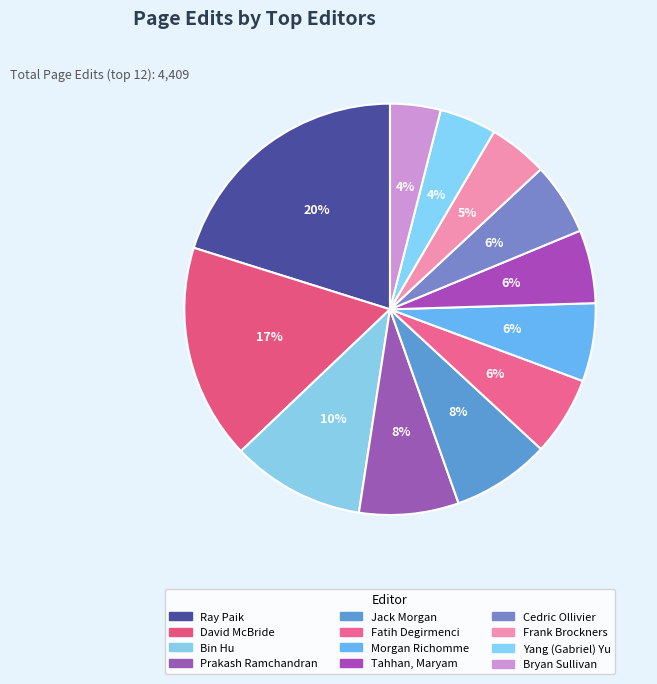

Does any single category account for the majority?

No